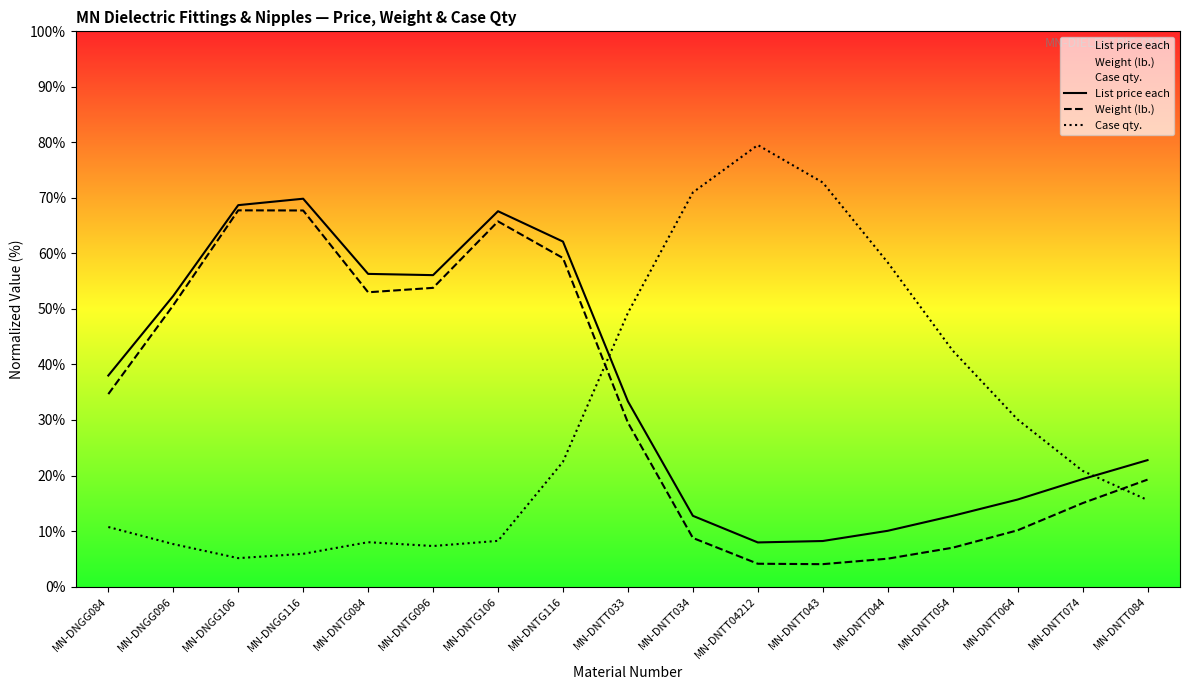

How many lines are shown in the chart?

3